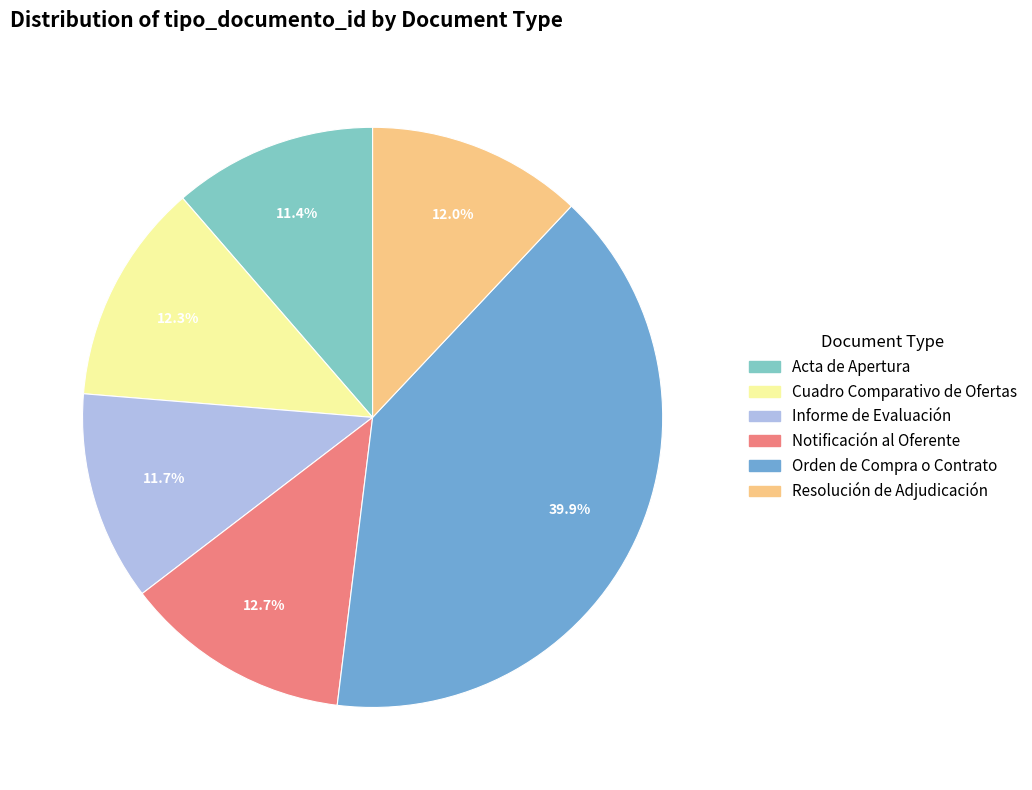

True or false: Cuadro Comparativo de Ofertas accounts for 12% of the total.

True